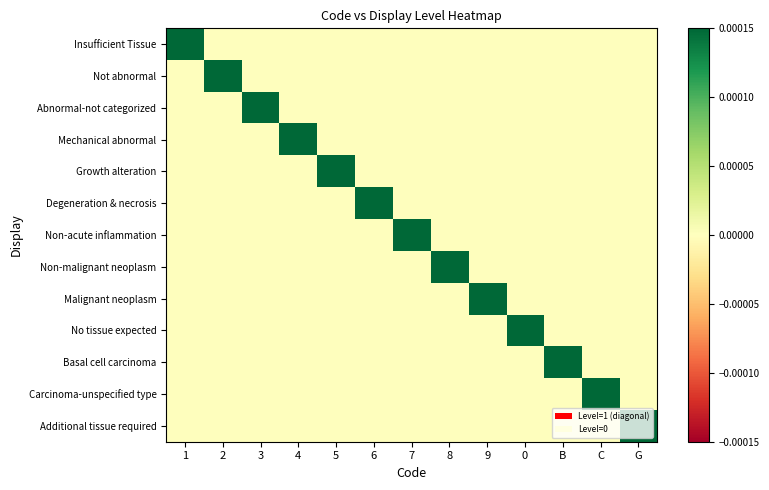

Reading right to left, what are all the values shown in this chart?

Insufficient Tissue: G=0	C=0	B=0	0=0	9=0	8=0	7=0	6=0	5=0	4=0	3=0	2=0	1=1
Not abnormal: G=0	C=0	B=0	0=0	9=0	8=0	7=0	6=0	5=0	4=0	3=0	2=1	1=0
Abnormal-not categorized: G=0	C=0	B=0	0=0	9=0	8=0	7=0	6=0	5=0	4=0	3=1	2=0	1=0
Mechanical abnormal: G=0	C=0	B=0	0=0	9=0	8=0	7=0	6=0	5=0	4=1	3=0	2=0	1=0
Growth alteration: G=0	C=0	B=0	0=0	9=0	8=0	7=0	6=0	5=1	4=0	3=0	2=0	1=0
Degeneration & necrosis: G=0	C=0	B=0	0=0	9=0	8=0	7=0	6=1	5=0	4=0	3=0	2=0	1=0
Non-acute inflammation: G=0	C=0	B=0	0=0	9=0	8=0	7=1	6=0	5=0	4=0	3=0	2=0	1=0
Non-malignant neoplasm: G=0	C=0	B=0	0=0	9=0	8=1	7=0	6=0	5=0	4=0	3=0	2=0	1=0
Malignant neoplasm: G=0	C=0	B=0	0=0	9=1	8=0	7=0	6=0	5=0	4=0	3=0	2=0	1=0
No tissue expected: G=0	C=0	B=0	0=1	9=0	8=0	7=0	6=0	5=0	4=0	3=0	2=0	1=0
Basal cell carcinoma: G=0	C=0	B=1	0=0	9=0	8=0	7=0	6=0	5=0	4=0	3=0	2=0	1=0
Carcinoma-unspecified type: G=0	C=1	B=0	0=0	9=0	8=0	7=0	6=0	5=0	4=0	3=0	2=0	1=0
Additional tissue required: G=1	C=0	B=0	0=0	9=0	8=0	7=0	6=0	5=0	4=0	3=0	2=0	1=0